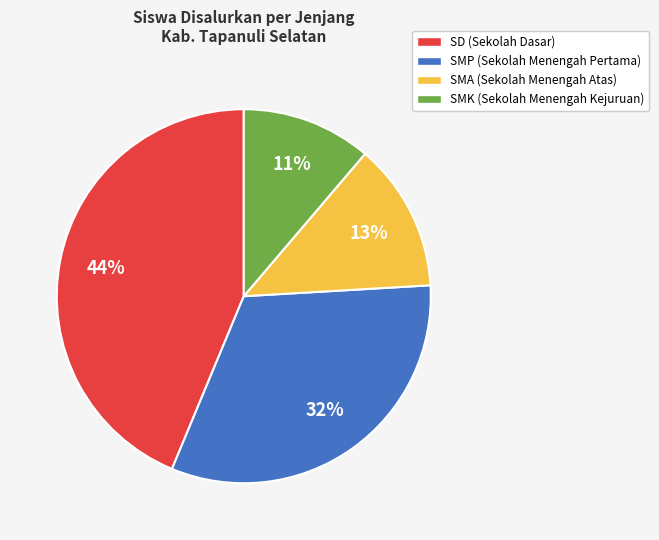

How many segments does this pie chart have?

4